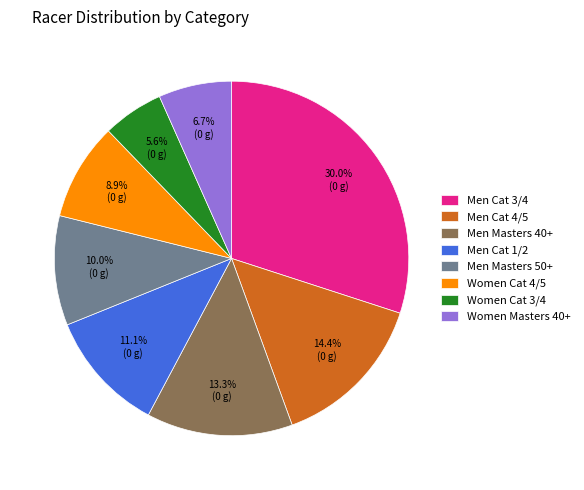

How many slices are in this pie chart?

8